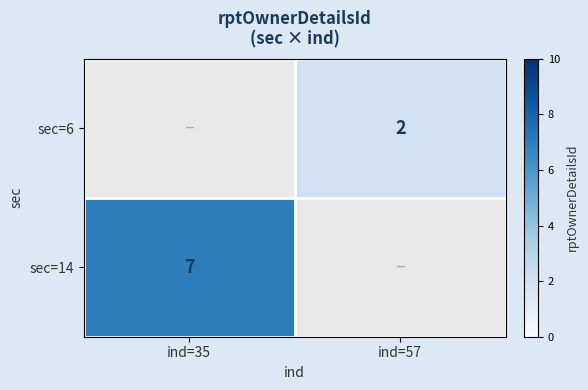

Is the value of sec=6 at ind=57 greater than the value of sec=14 at ind=35?

No